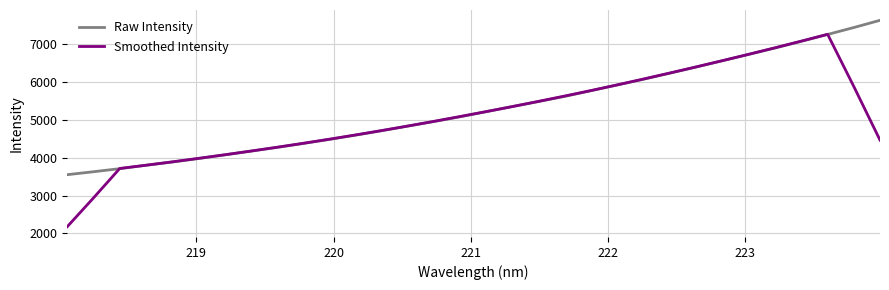

Rank the series by their maximum value, from highest to lowest.

Raw Intensity, Smoothed Intensity